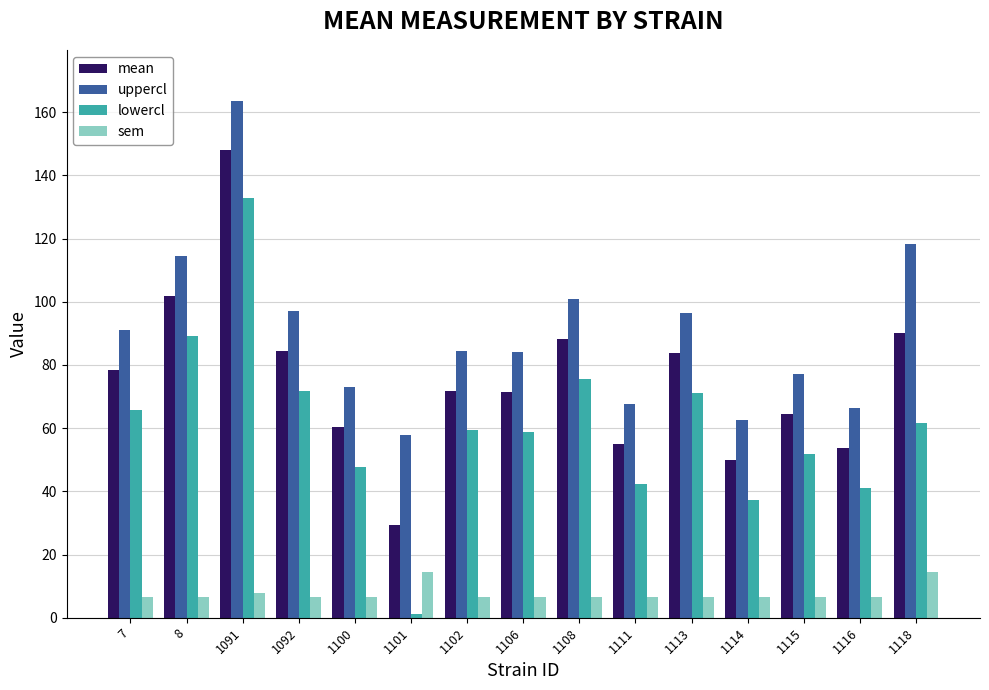

Does the chart contain stacked bars?

No